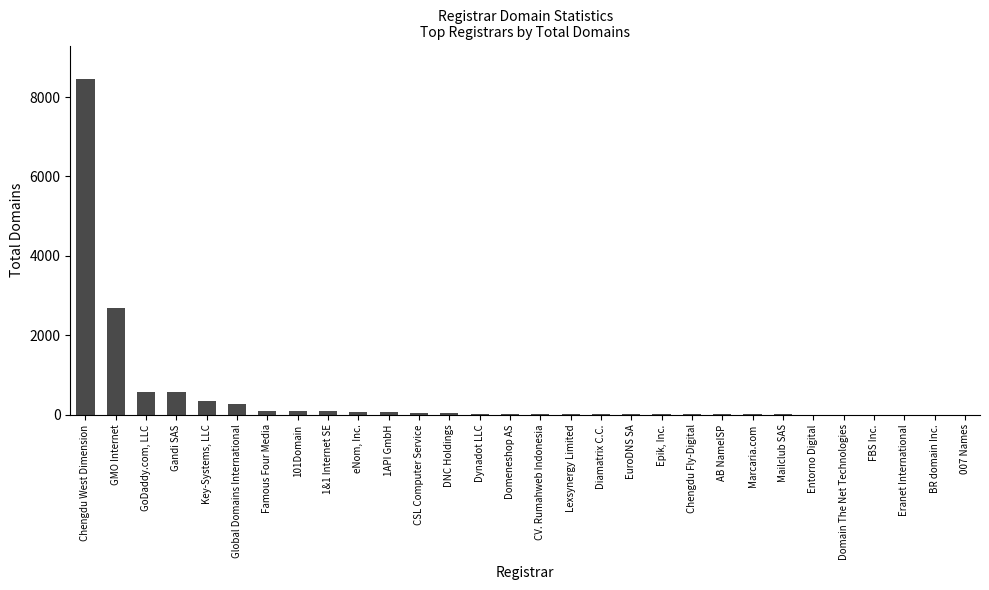

What is the sum of all values?

13496